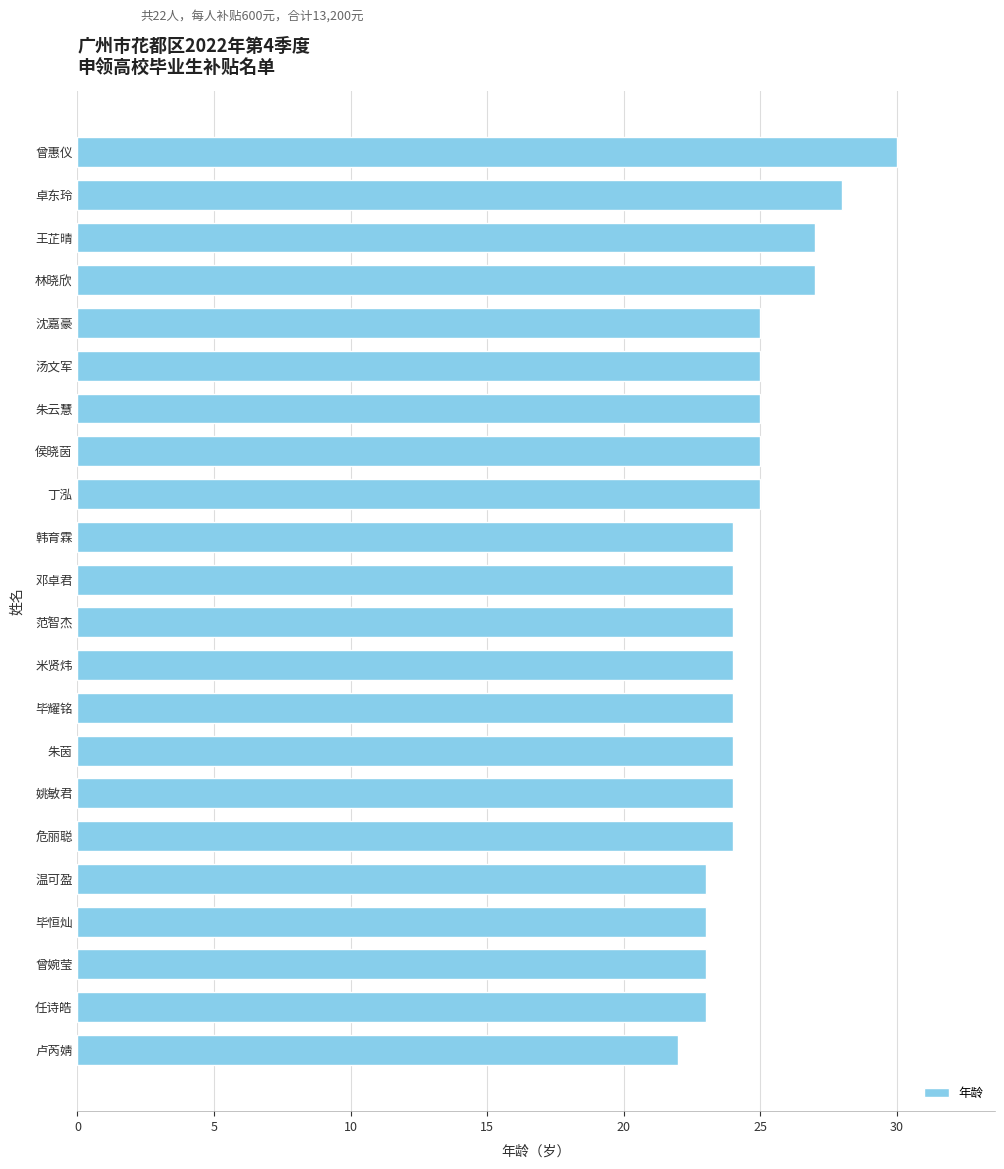

True or false: the data shows 23 at 任诗皓.

True